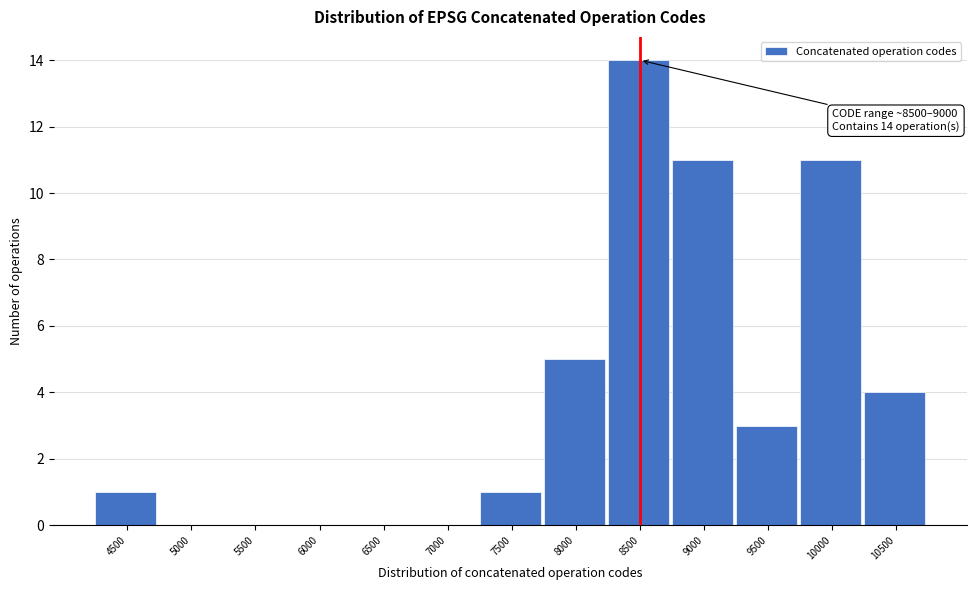

Reading left to right, what are all the values shown in this chart?

4500=1	5000=0	5500=0	6000=0	6500=0	7000=0	7500=1	8000=5	8500=14	9000=11	9500=3	10000=11	10500=4